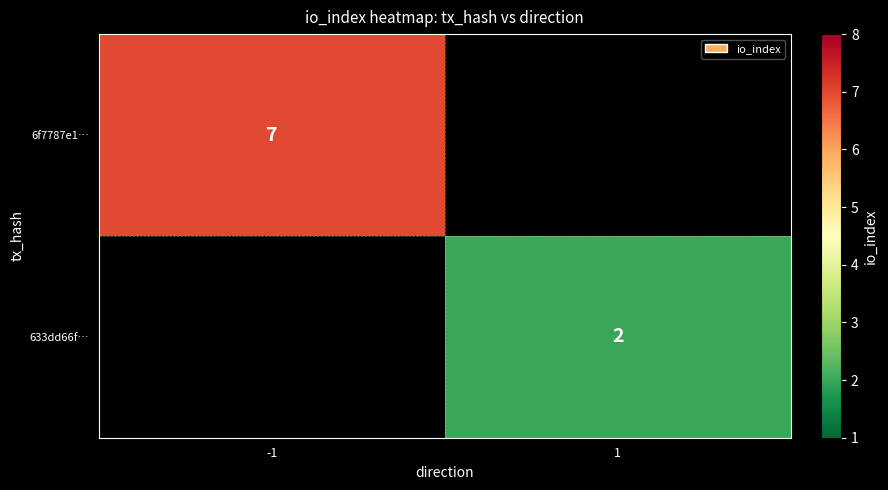

Is the value of 633dd66f… at -1 greater than the value of 6f7787e1… at -1?

No